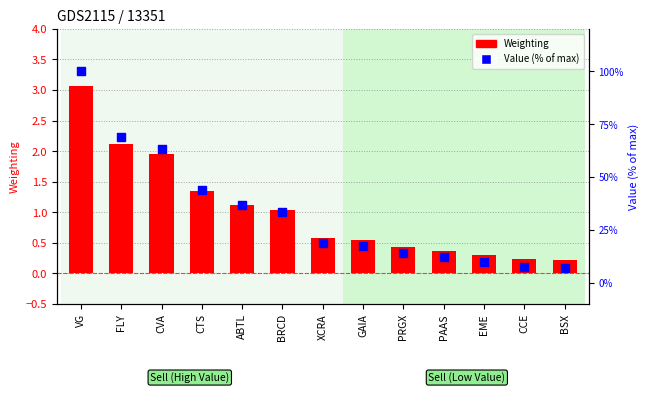

What is the total value across all series at ABTL?

37.8